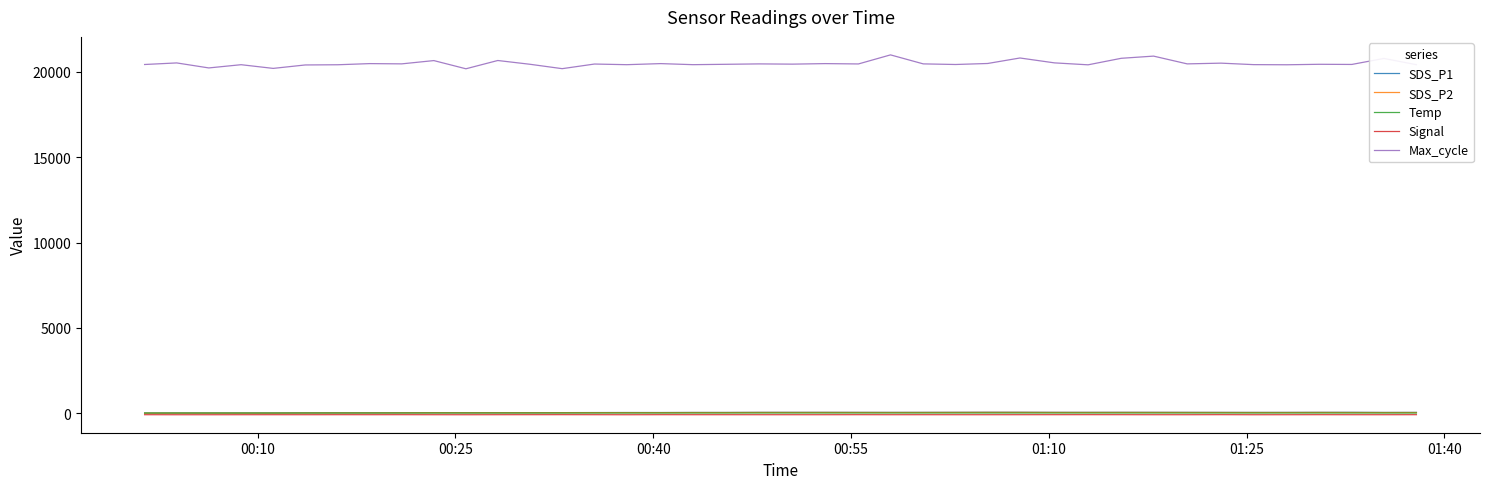

Does the chart display data point markers on the line(s)?

No